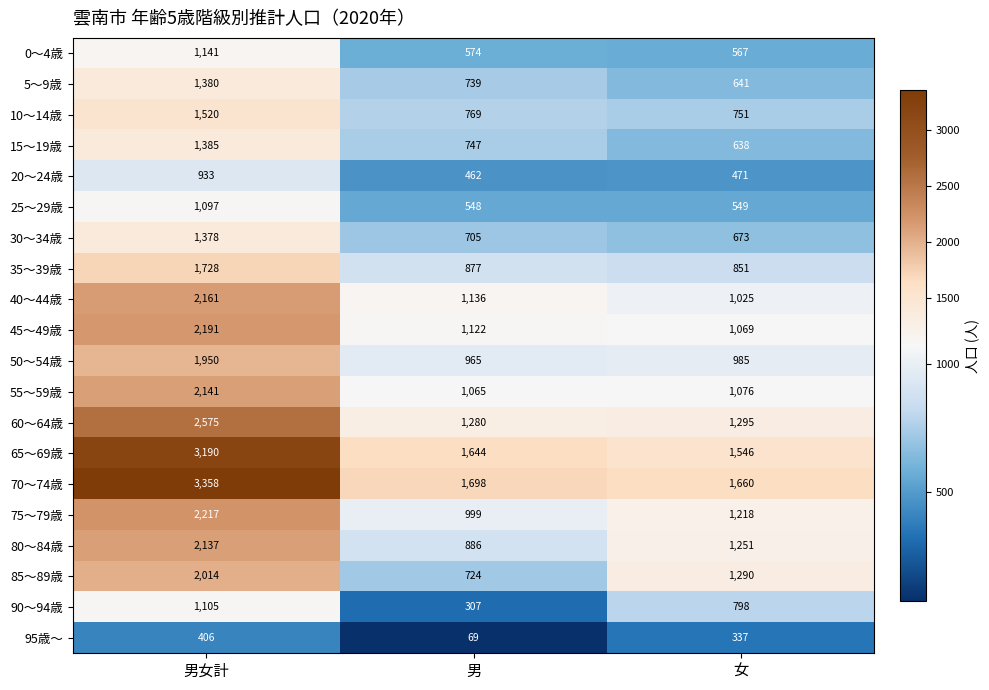

List the series in order of their peak value, lowest first.

95歳～, 20～24歳, 25～29歳, 90～94歳, 0～4歳, 30～34歳, 5～9歳, 15～19歳, 10～14歳, 35～39歳, 50～54歳, 85～89歳, 80～84歳, 55～59歳, 40～44歳, 45～49歳, 75～79歳, 60～64歳, 65～69歳, 70～74歳